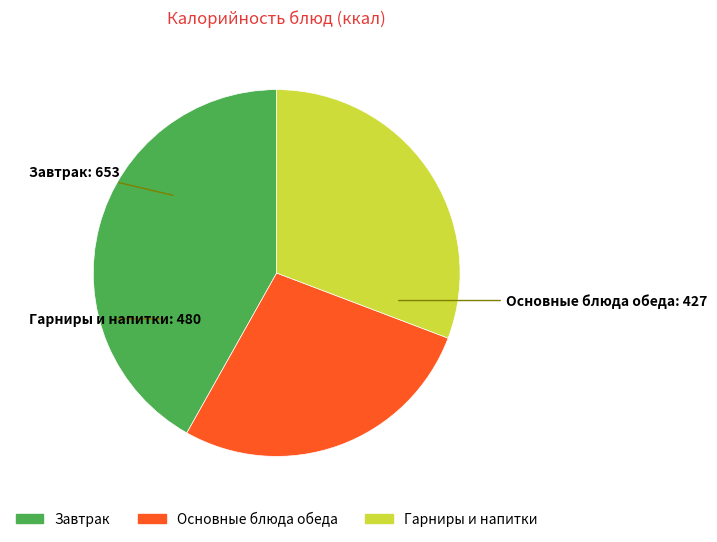

Is there any slice that represents more than half of the pie?

No